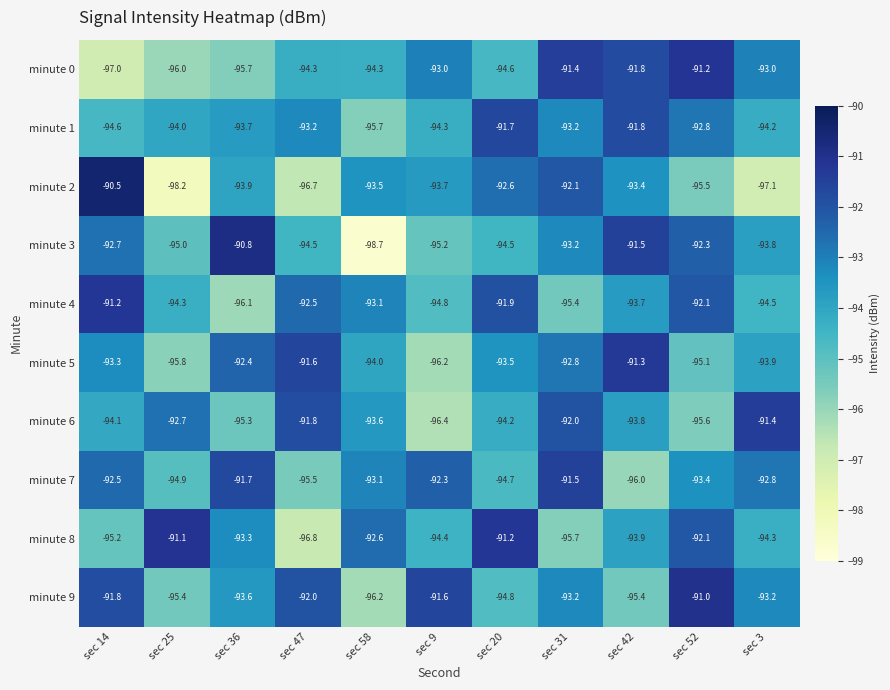

Rank the series at sec 3 from lowest to highest value.

minute 2, minute 4, minute 8, minute 1, minute 5, minute 3, minute 9, minute 0, minute 7, minute 6